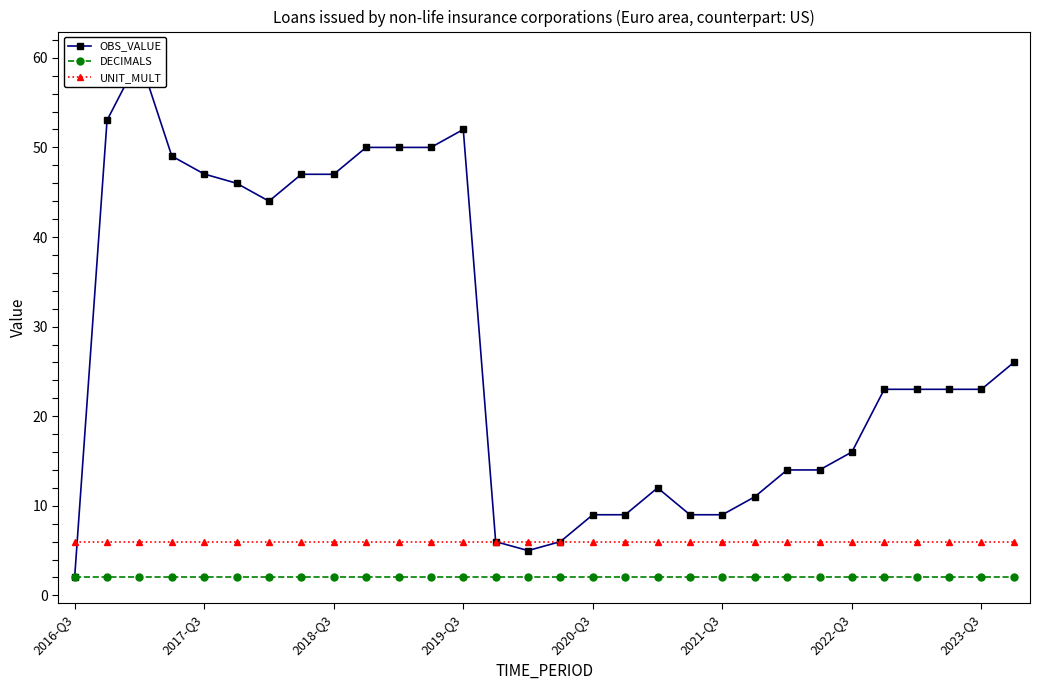

At 15, list the series in order from largest to smallest.

OBS_VALUE, UNIT_MULT, DECIMALS